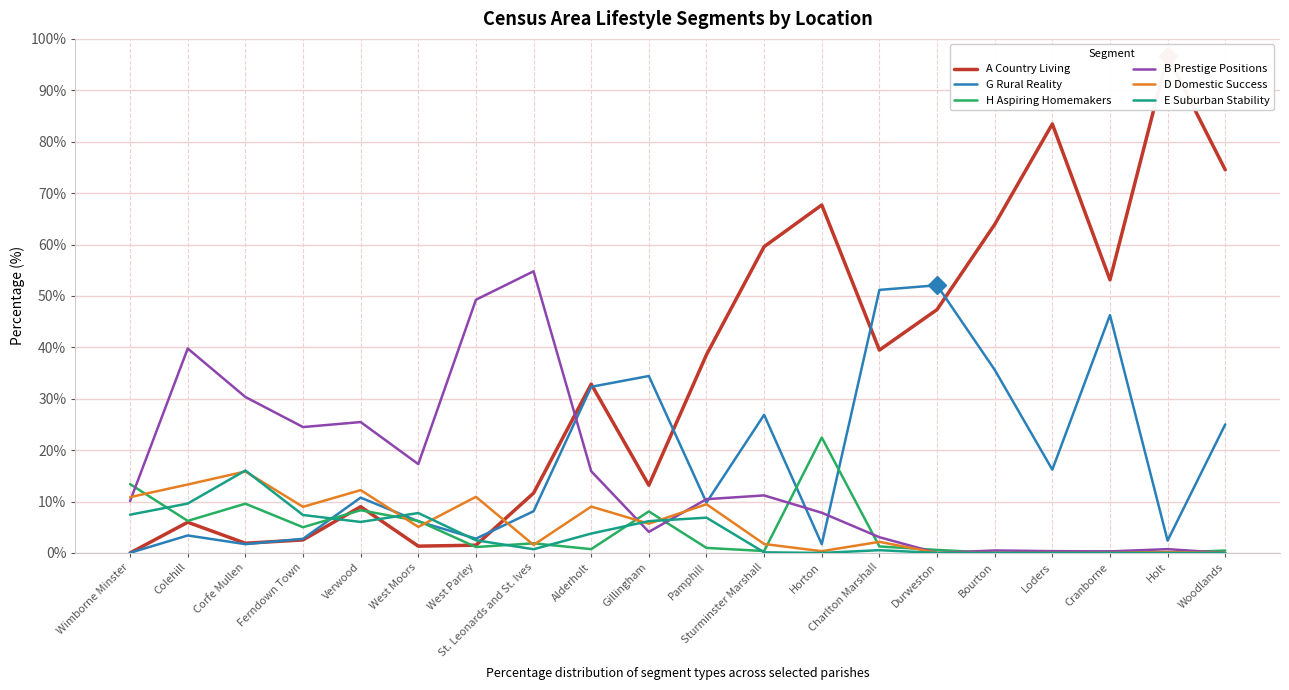

How many values in the G Rural Reality series are below 10?

10